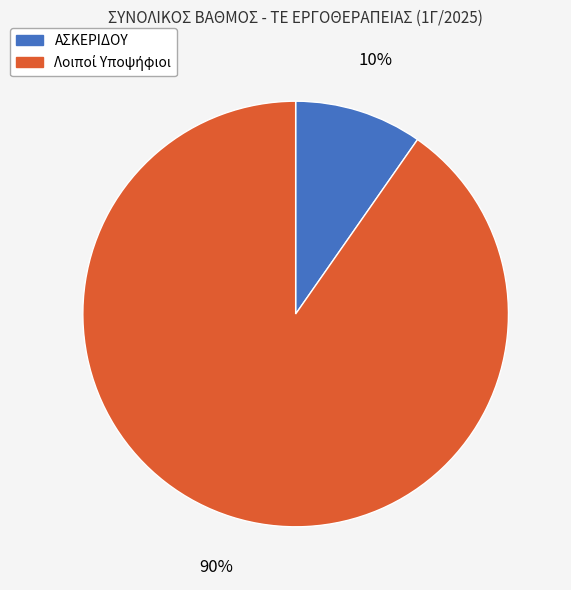

To the nearest percent, what is the average slice percentage?

50%